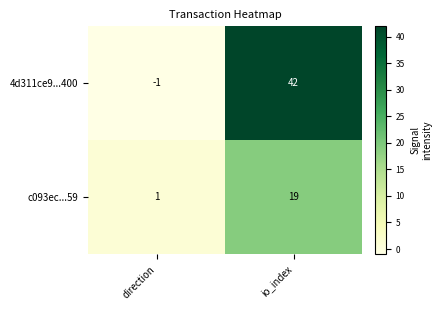

Where is 4d311ce9...400 nearest to the value 20?

direction